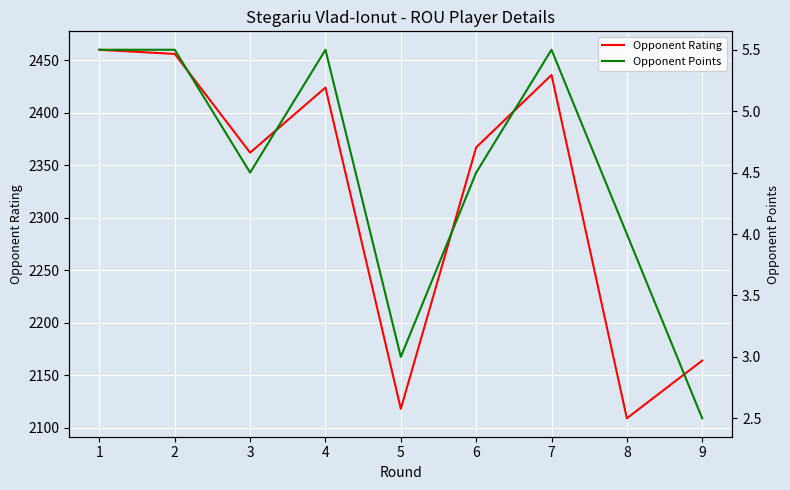

What is the value of the Opponent Points point at the 5th from the left?

3.0